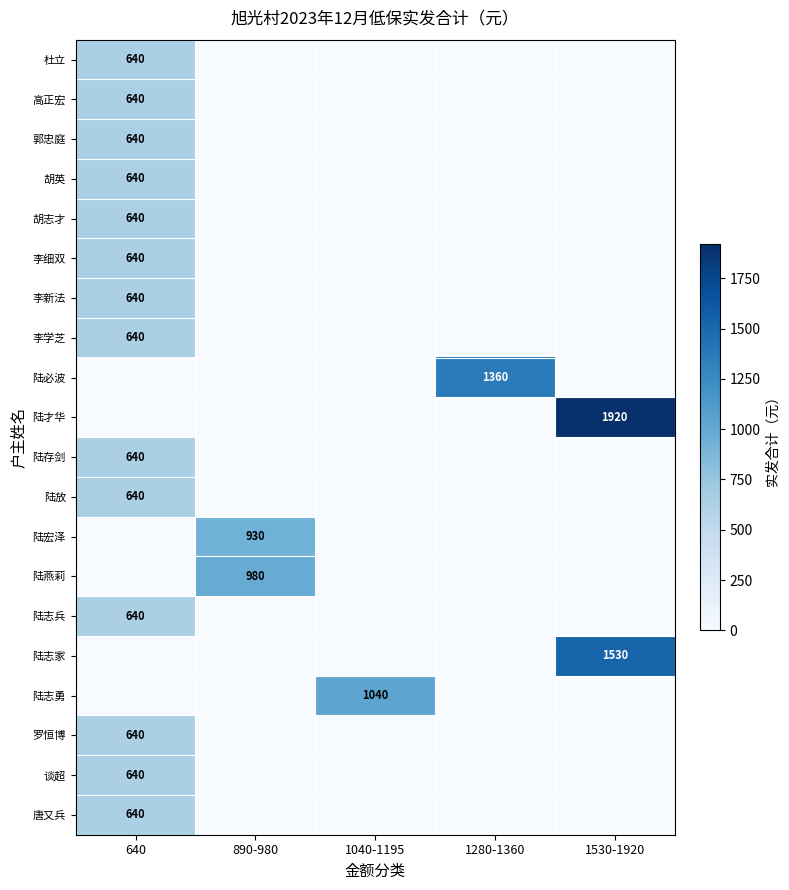

What is the sum of all 罗恒博 values?

640